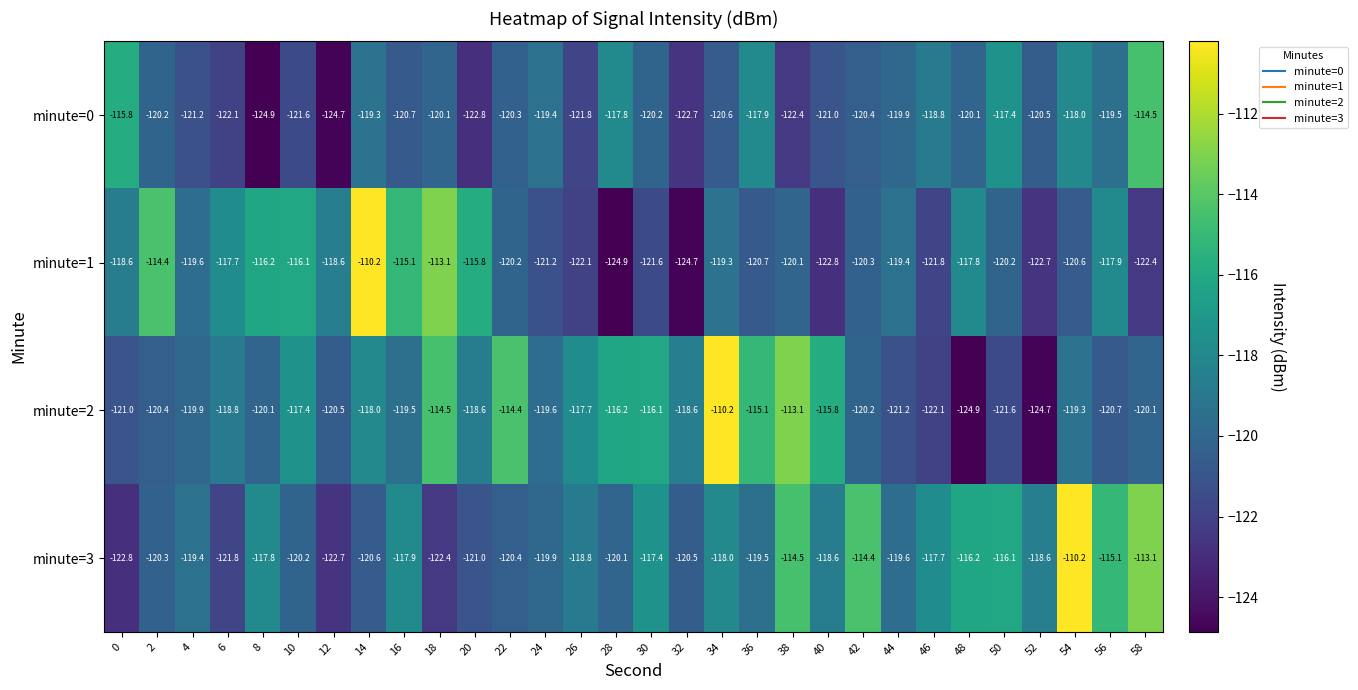

What is the difference between the maximum and minimum values in the minute=3 series?

12.6